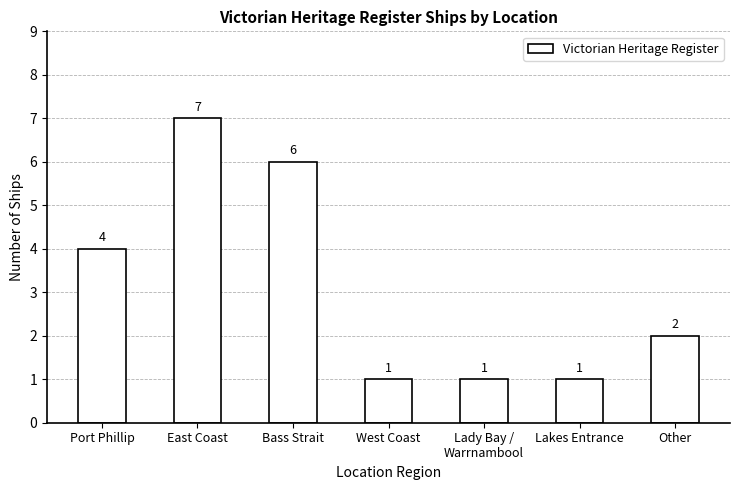

What position from the right is East Coast?

6